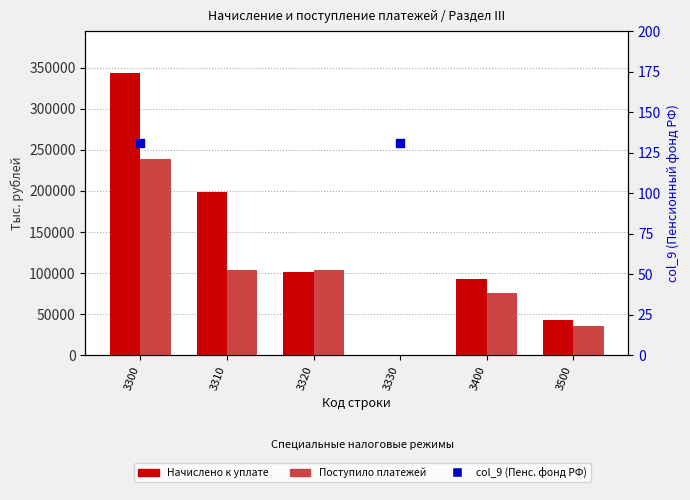

Which series has the largest total across all categories?

Начислено к уплате